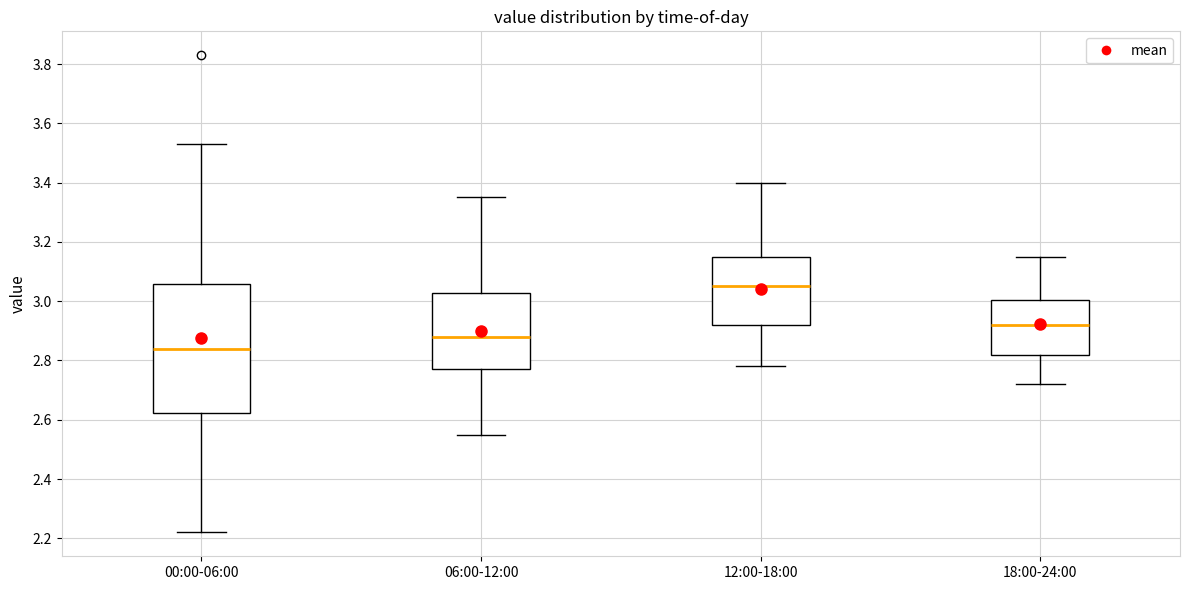

Reading left to right, read every box against the y-axis: the position of its median line, the range the box covers, and the ends of its whiskers. The values are not printed on the chart, so give them approximately, as read against the axis.

00:00-06:00: median 2.84, box 2.62 to 3.06, whiskers 2.22 to 3.54
06:00-12:00: median 2.88, box 2.78 to 3.02, whiskers 2.56 to 3.36
12:00-18:00: median 3.06, box 2.92 to 3.16, whiskers 2.78 to 3.40
18:00-24:00: median 2.92, box 2.82 to 3.00, whiskers 2.72 to 3.16